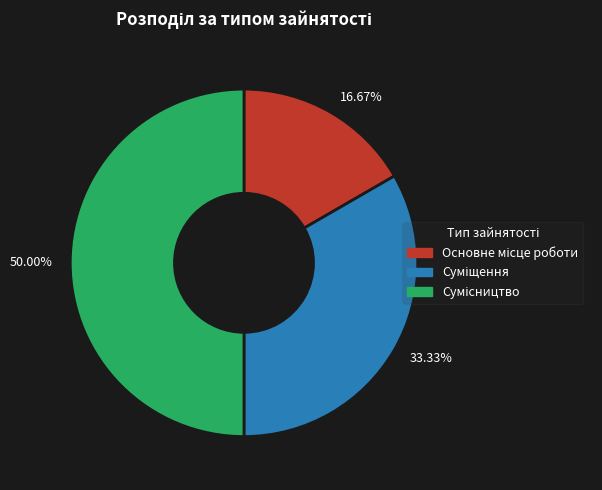

Does any single category account for the majority?

No